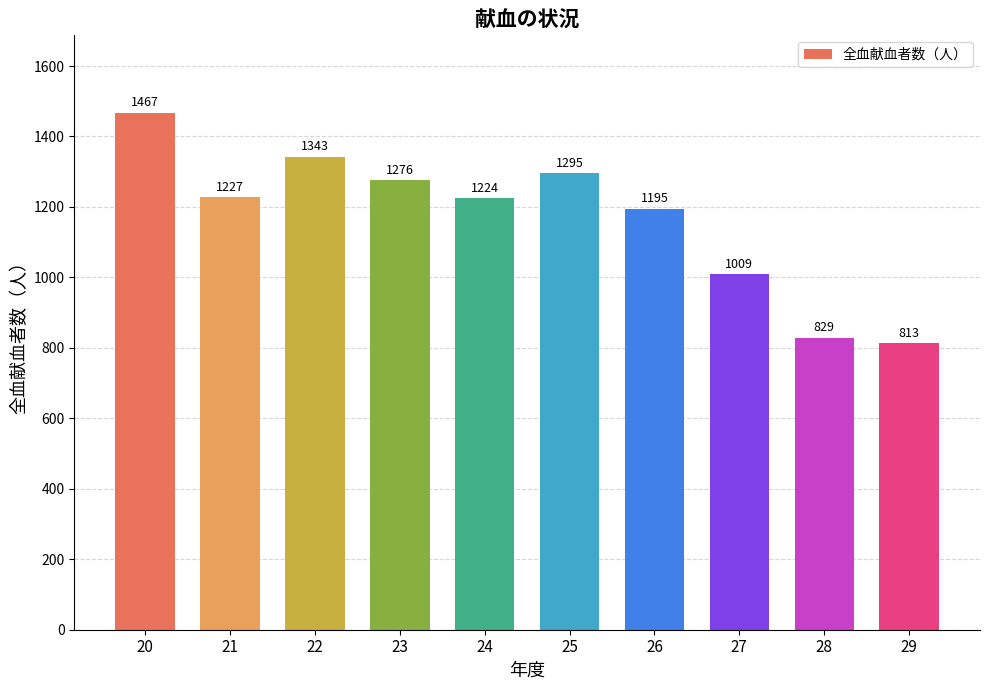

What is the difference between the values at 28 and 22?

514